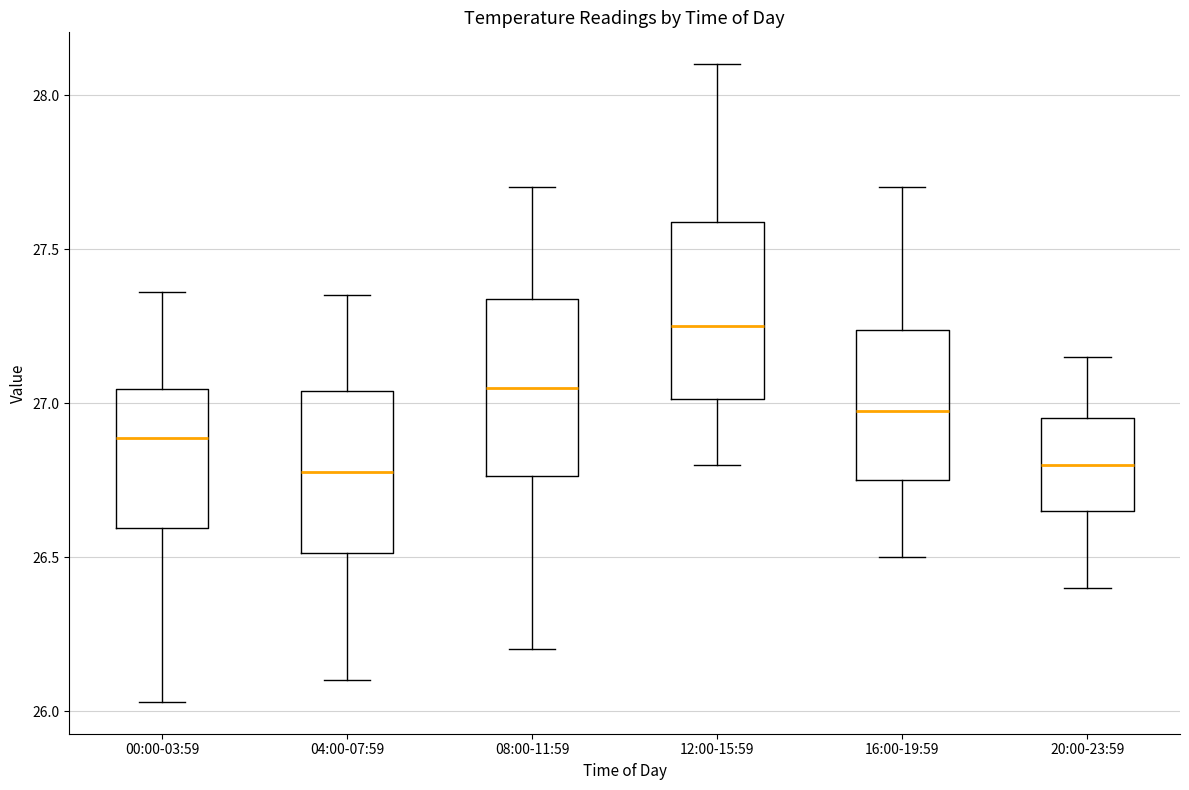

Where does the lower whisker of the box for 08:00-11:59 end on the y-axis? The values are not printed on the chart, so give them approximately, as read against the axis.

26.20